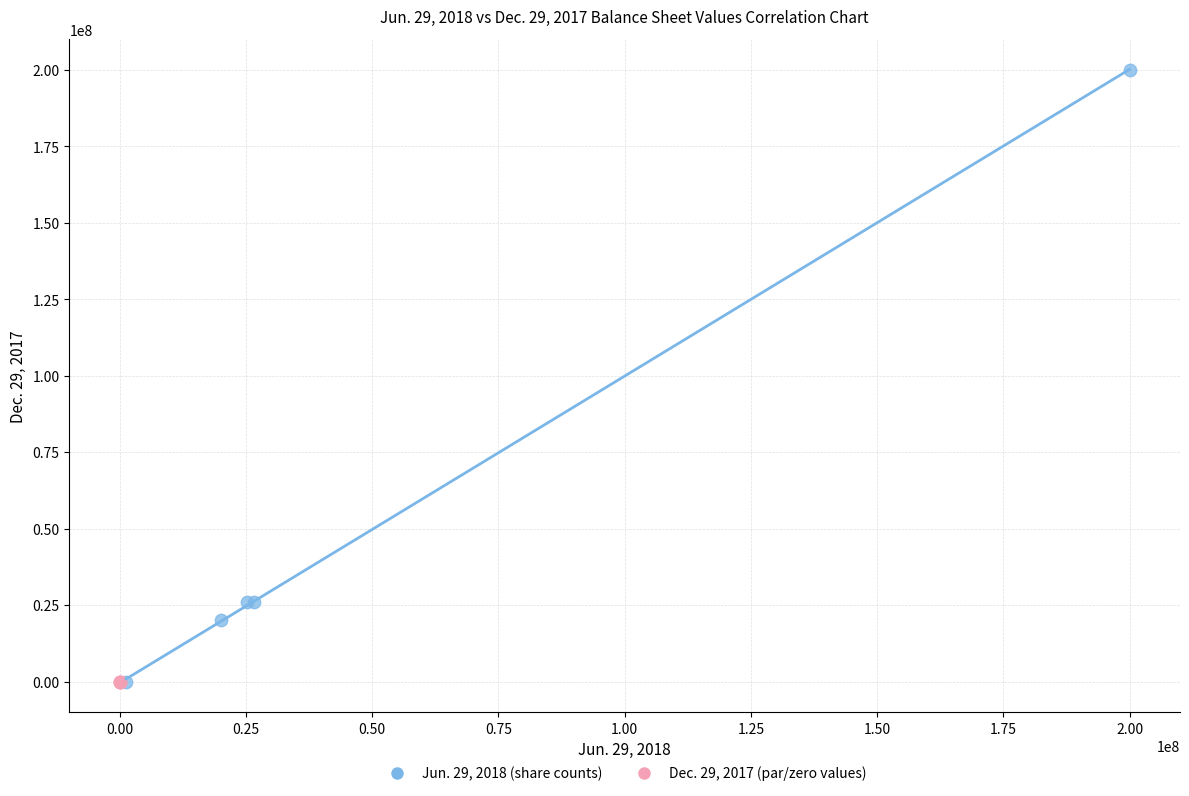

Which series has the widest spread of Y values?

Jun. 29, 2018 (share counts)